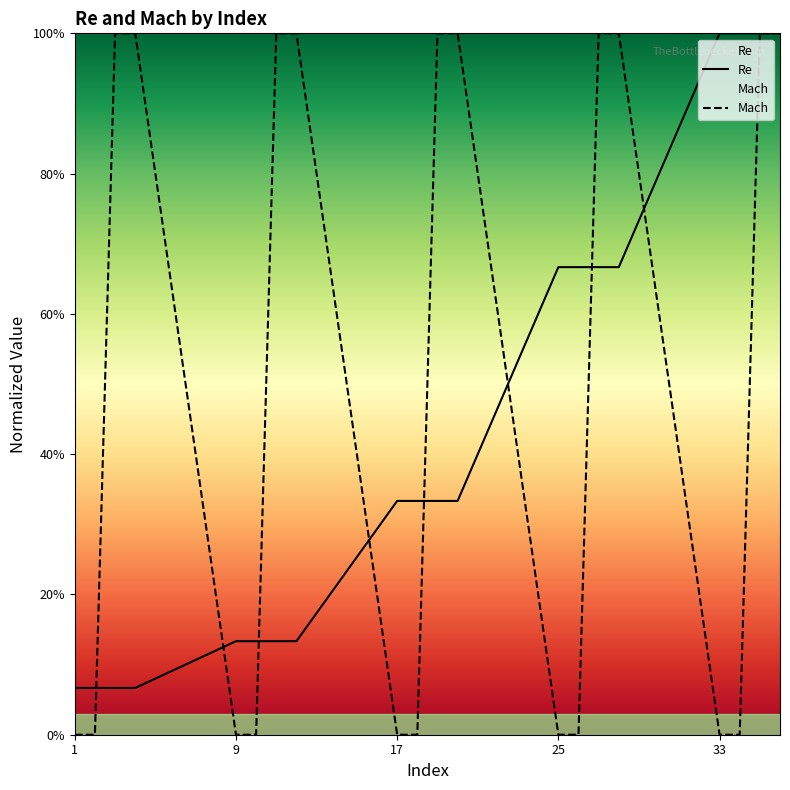

What is the greatest value displayed?

1.0